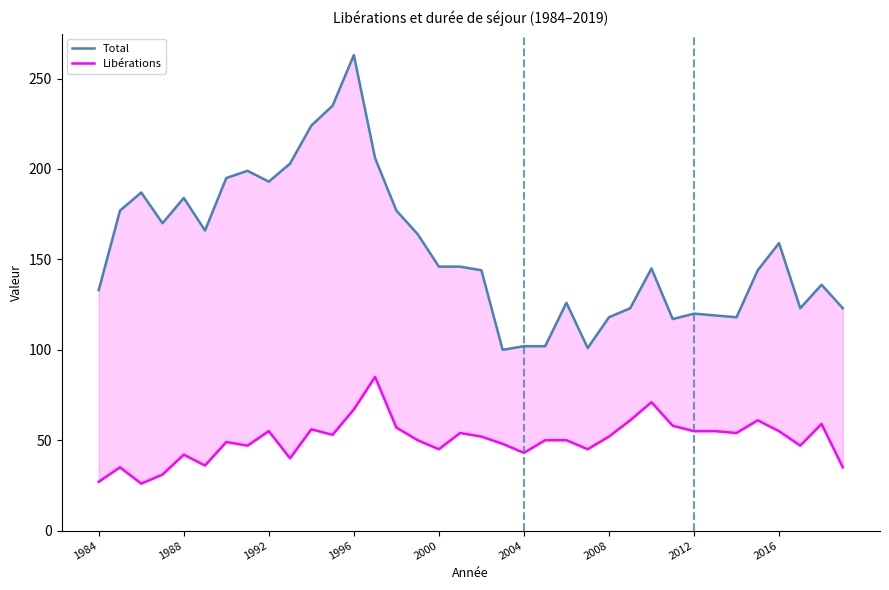

What is the spread (max minus min) of values at 22?

76